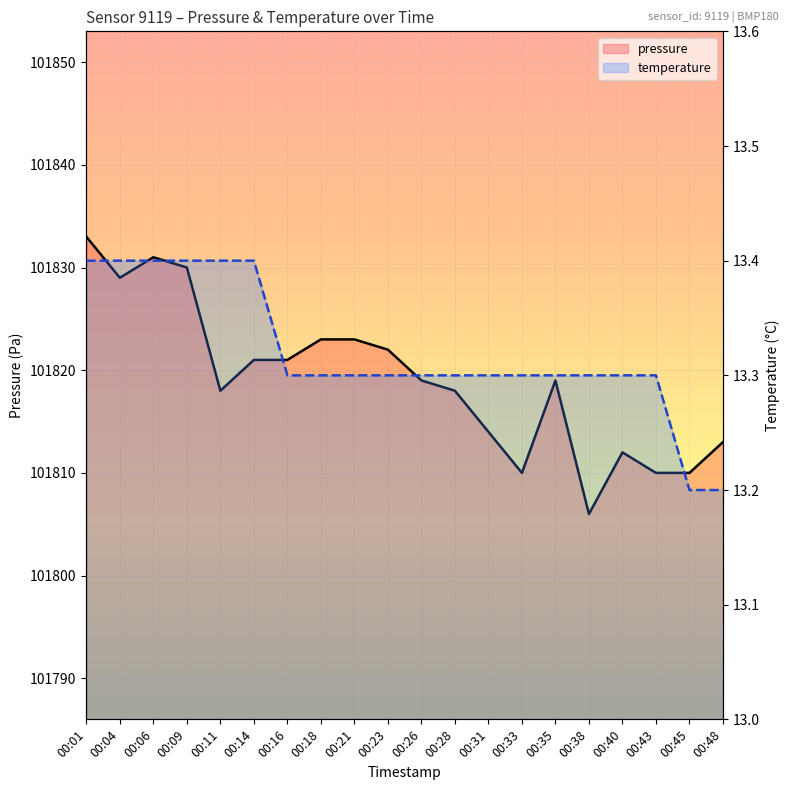

Which category has the lowest value in the pressure series?

00:38